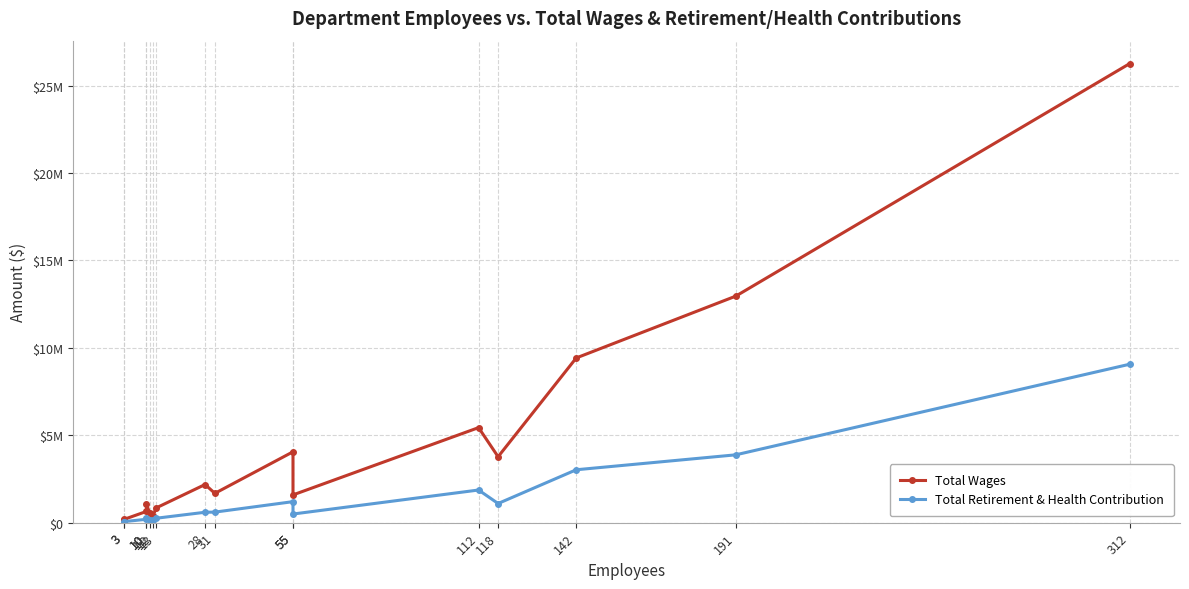

True or false: Total Retirement & Health Contribution and Total Wages intersect in this chart.

False